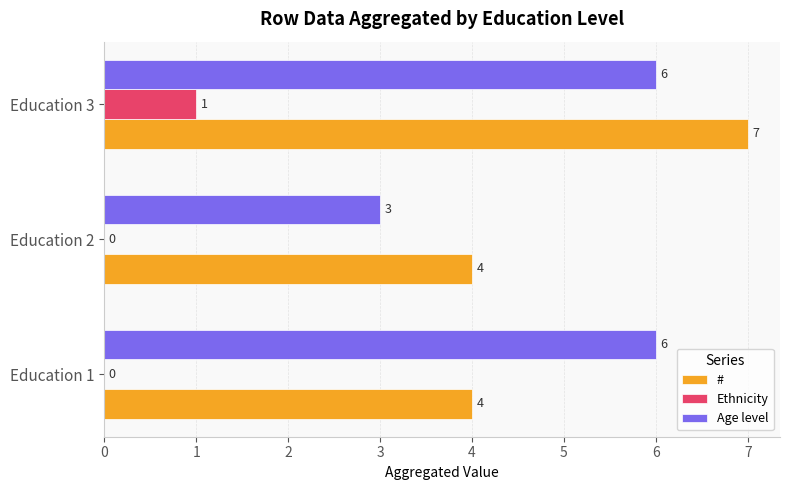

Is the value of Ethnicity at Education 2 greater than the value of # at Education 3?

No